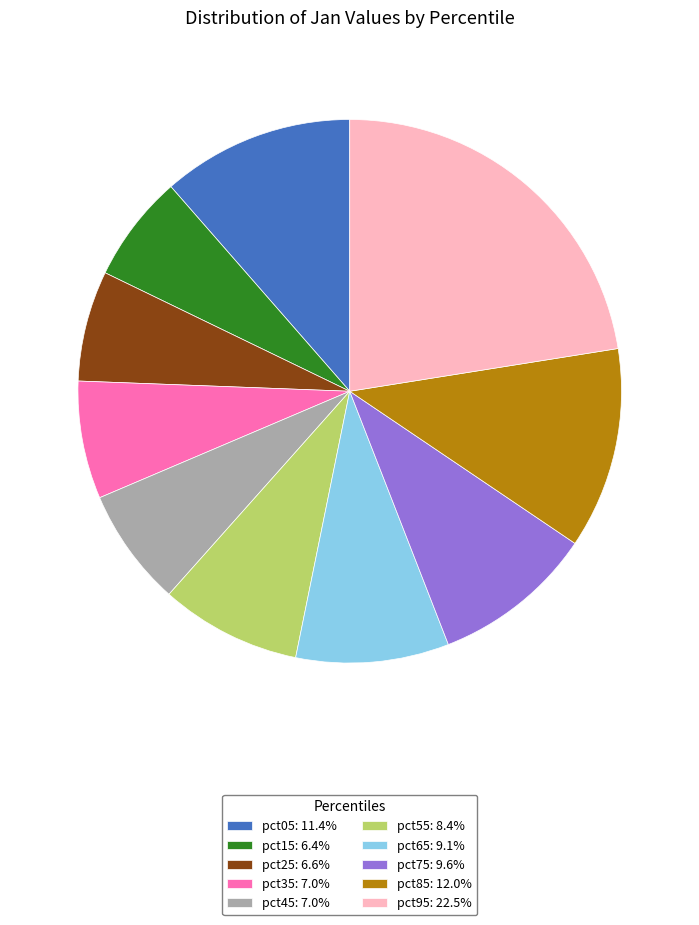

Which category has the biggest portion of the pie?

pct95